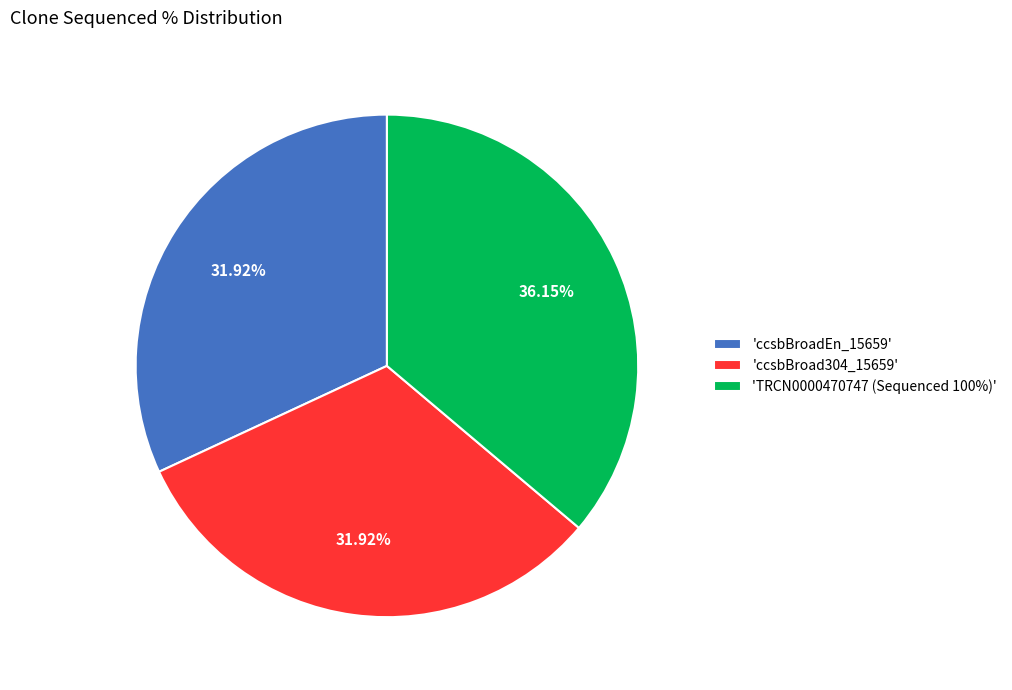

What is the ratio of the value at 'ccsbBroad304_15659' to the value at 'ccsbBroadEn_15659'?

1.0